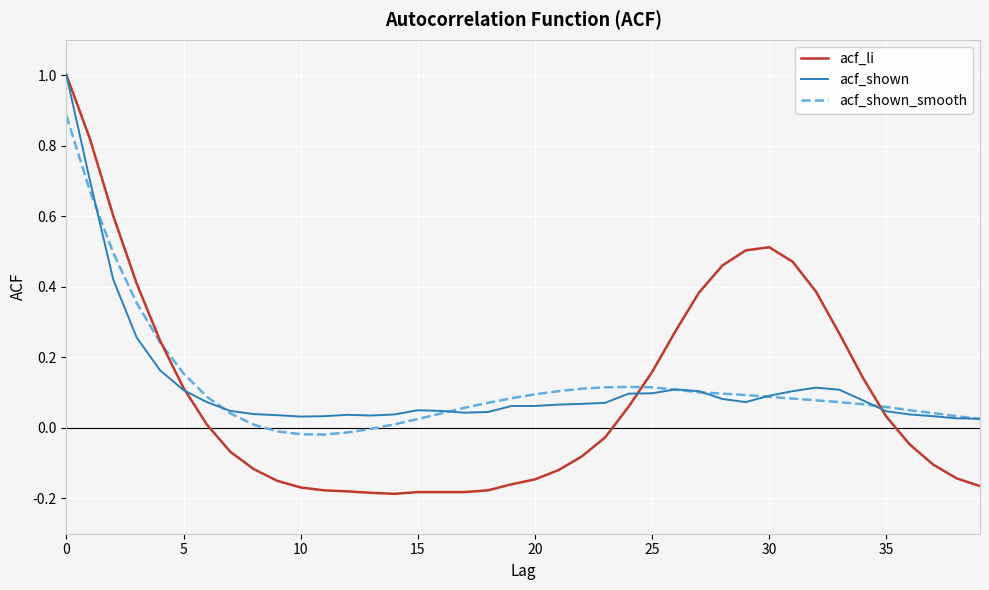

At how many categories does at least one series exceed 0?

40